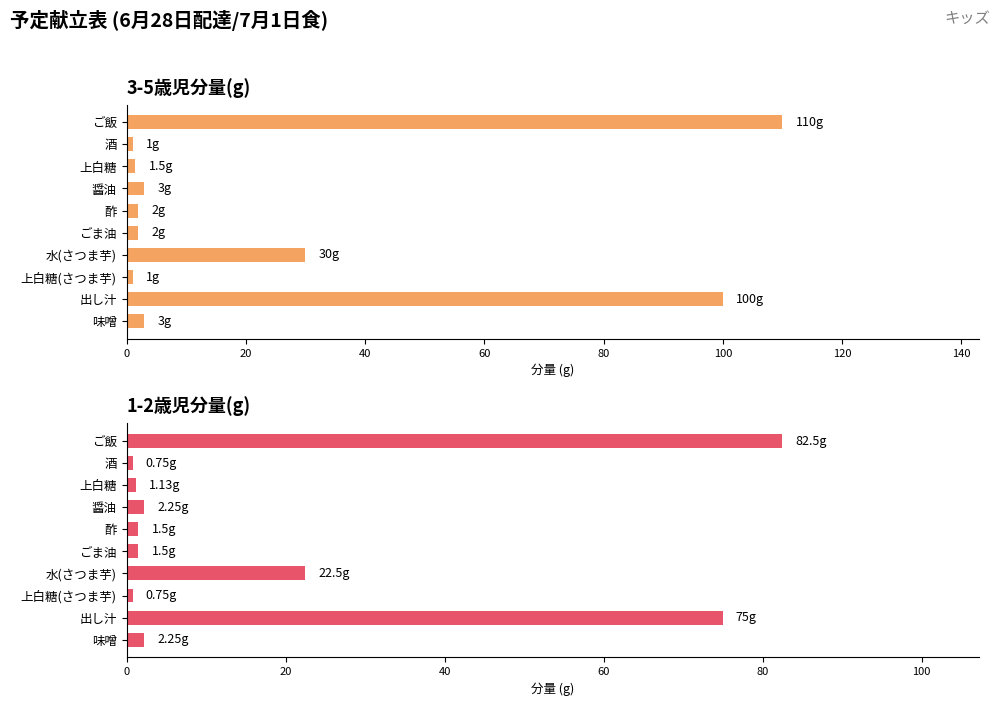

How many data points in 3-5歳児分量(g) are less than 3?

5